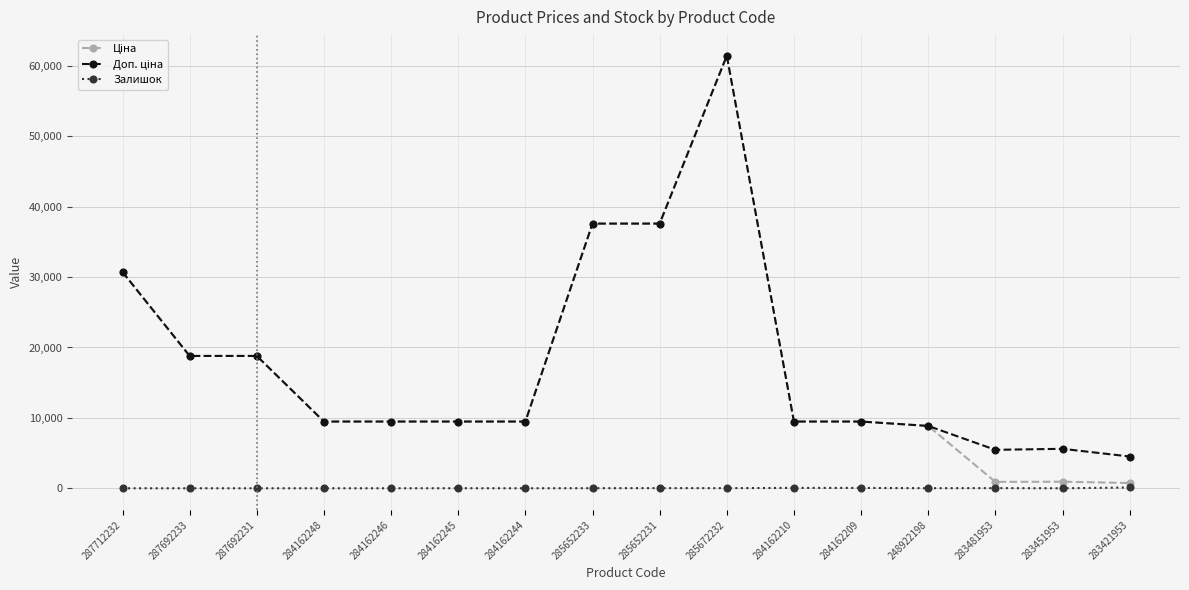

Which category has the highest value across all series?

285672232